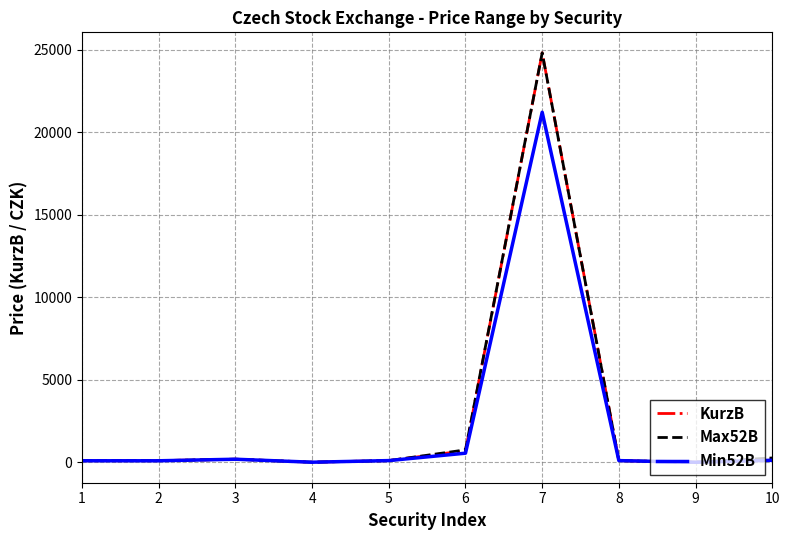

What is the maximum value shown in the chart?

24800.0